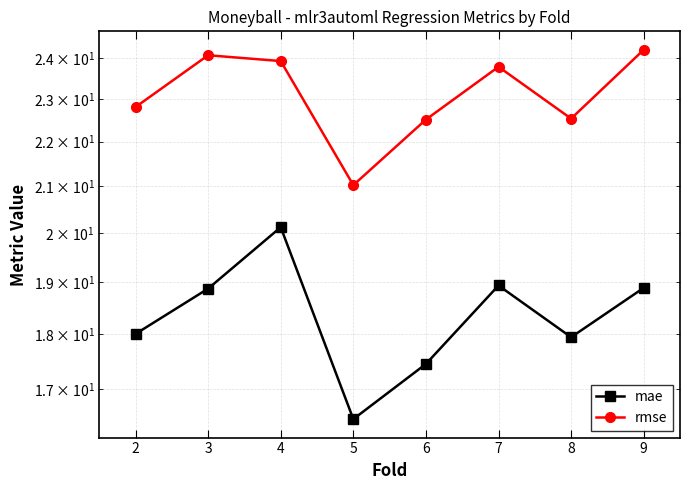

True or false: rmse and mae cross at least once.

False